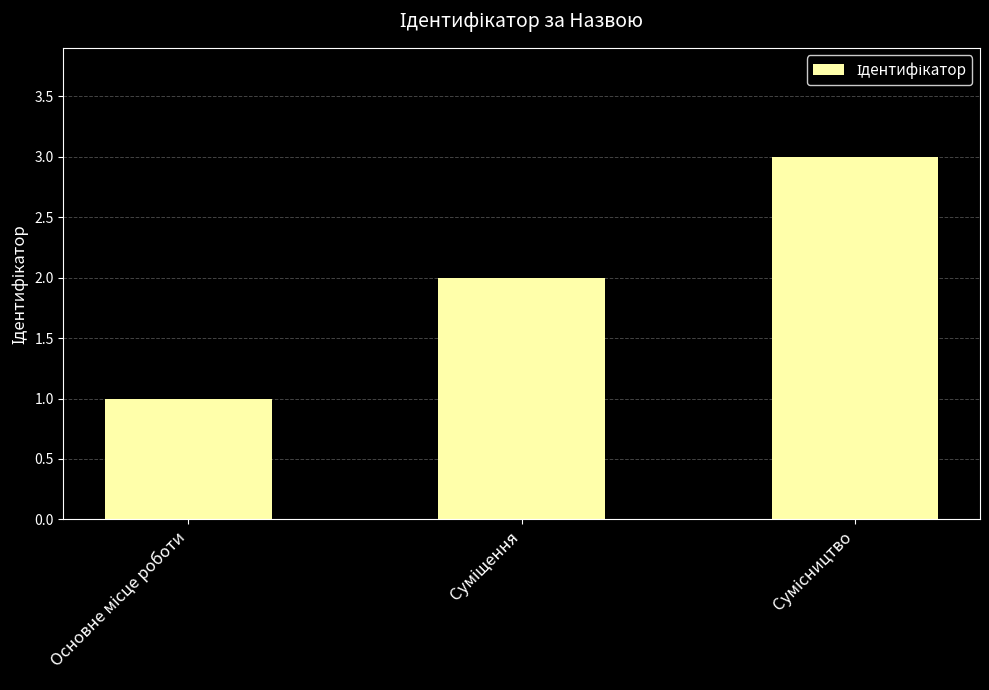

What is the sum of all values?

6